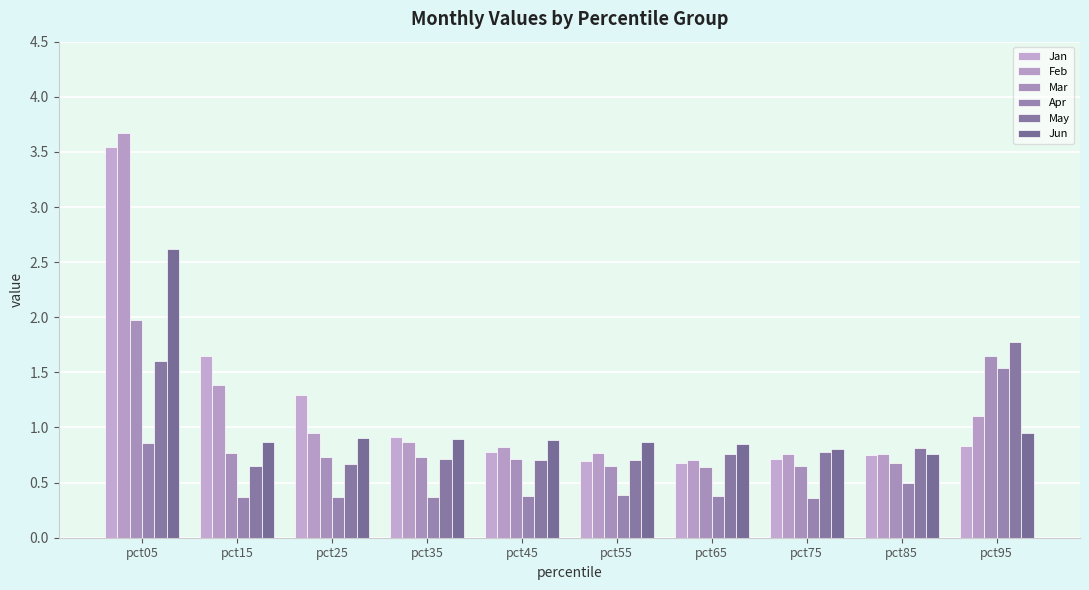

What is the minimum value shown in the chart?

0.4